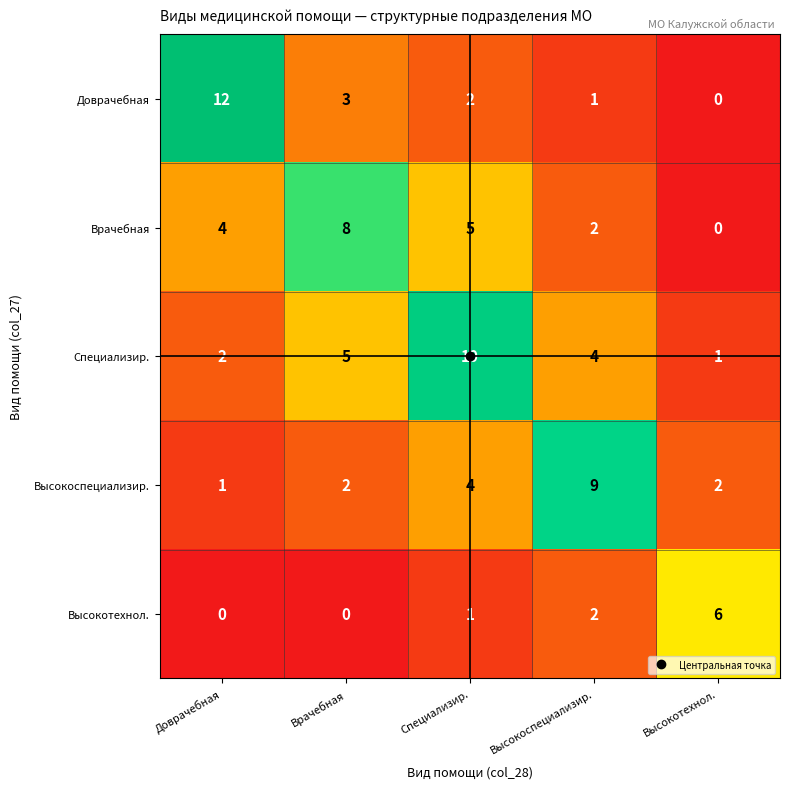

At which label does Высокоспециализир. reach its minimum?

Доврачебная